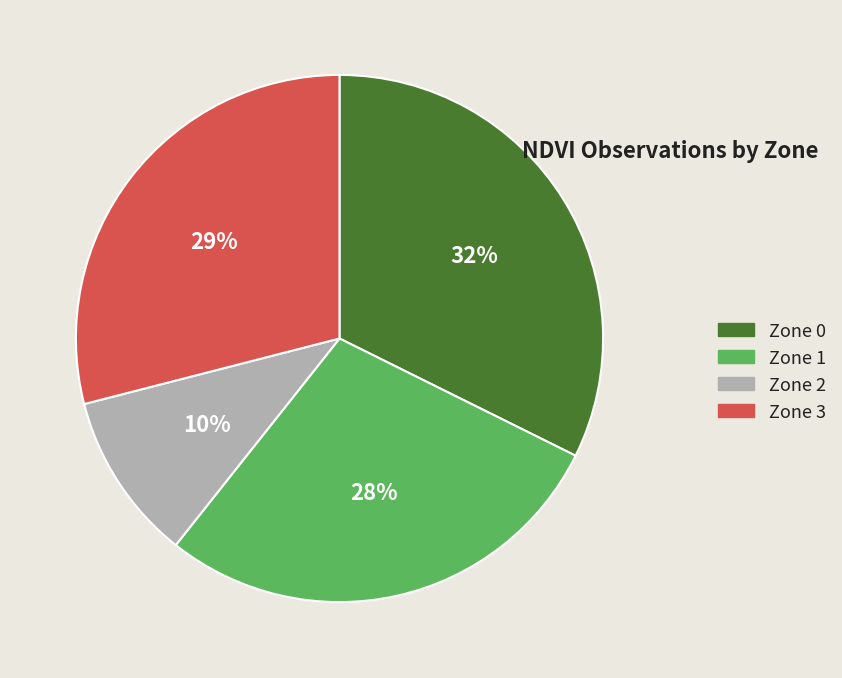

Is it true that Zone 0 is 22% of the pie?

False